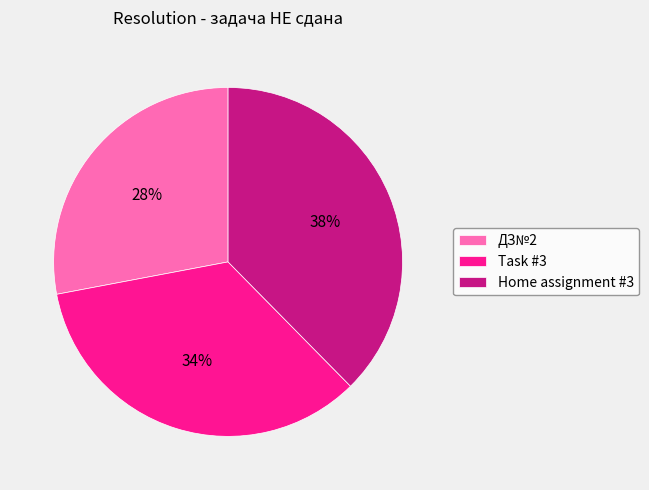

How many segments does this pie chart have?

3